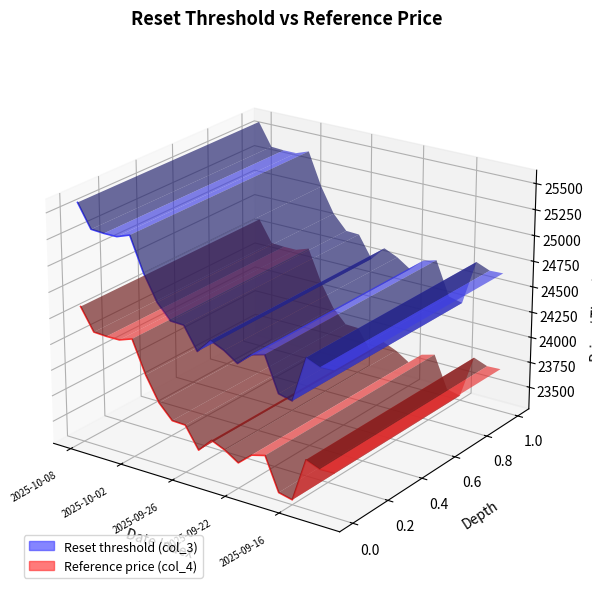

True or false: col_4 and col_3 cross at least once.

False